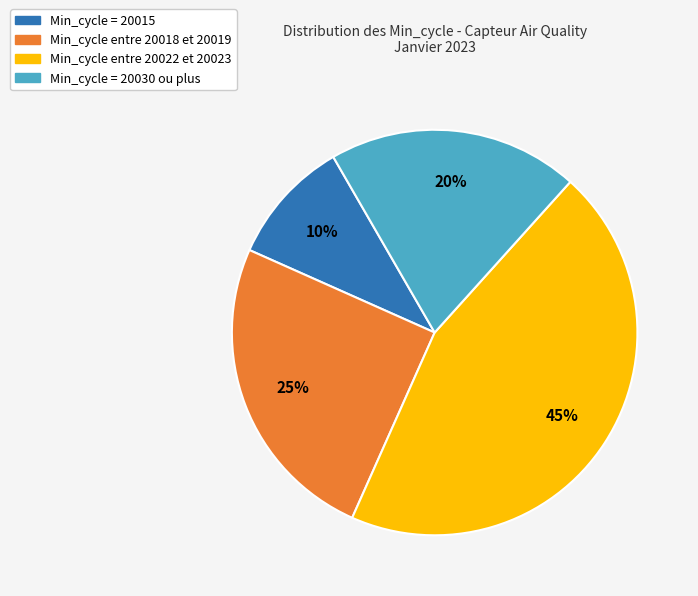

Does any single category account for the majority?

No